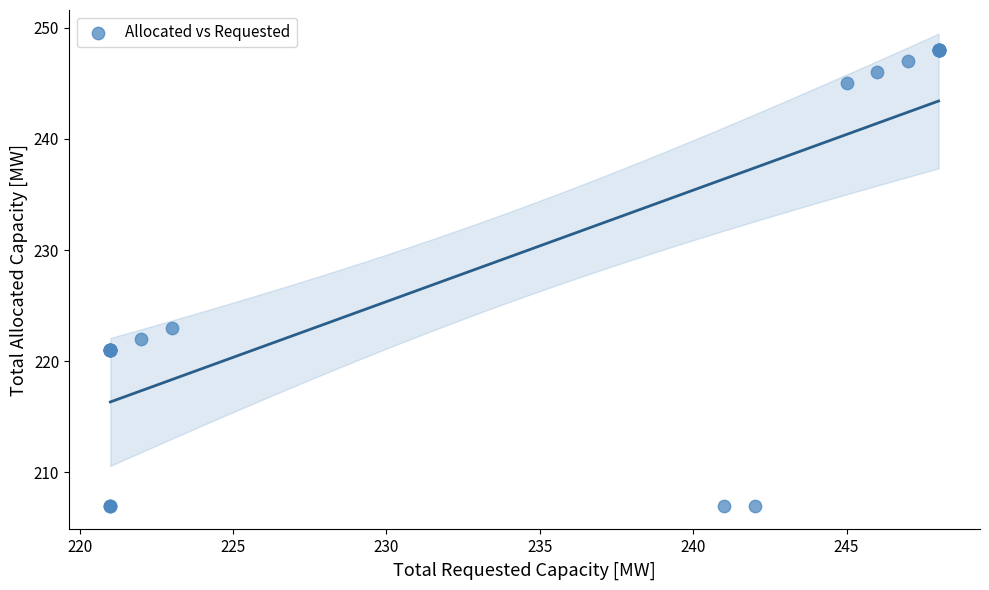

What Y value in the scatter plot is closest to 227?

223